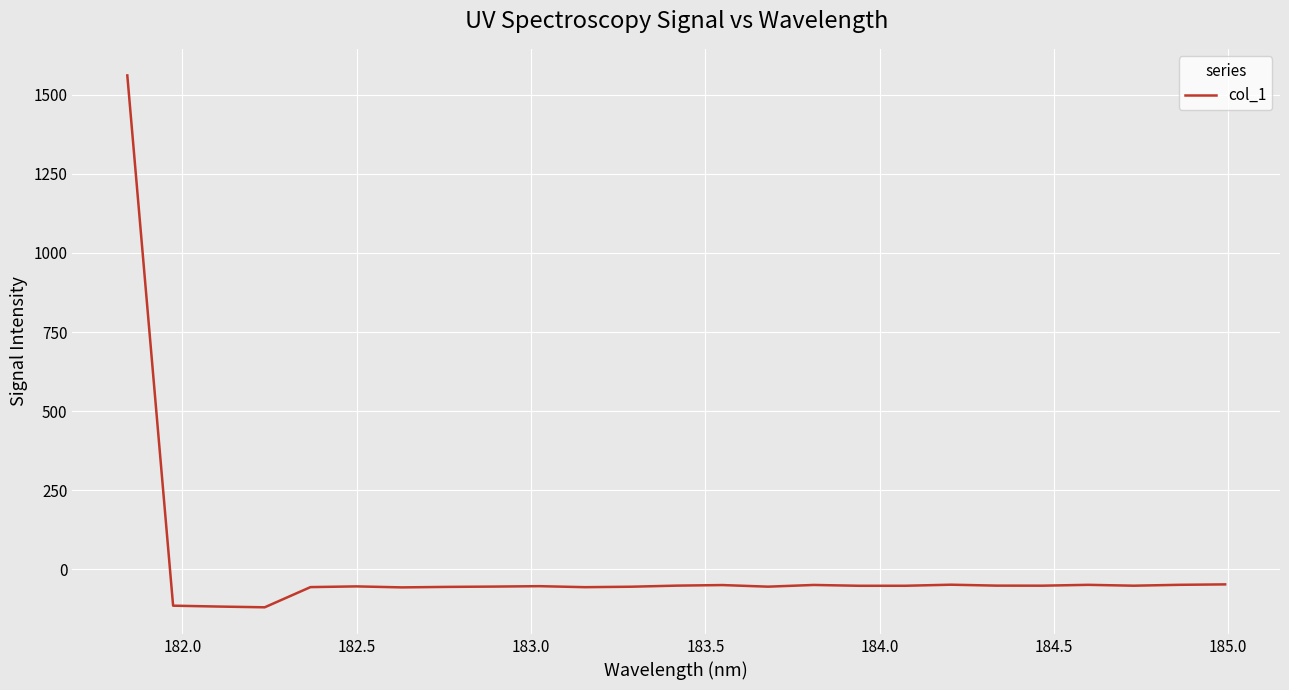

What is the greatest value displayed?

1561.1